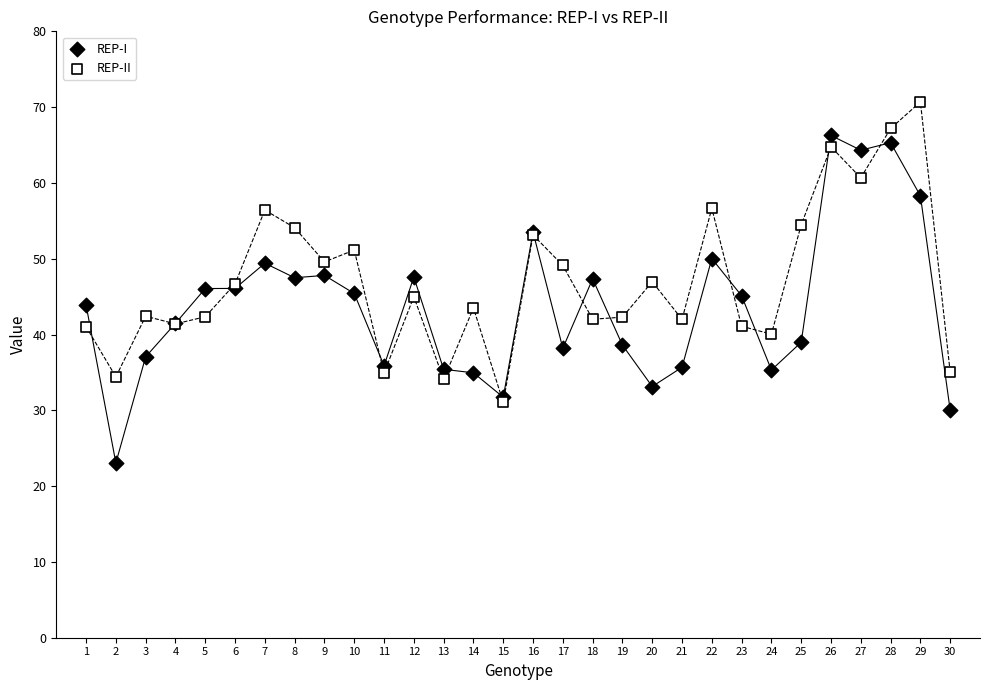

What are all the series names shown in the legend?

REP-I, REP-II